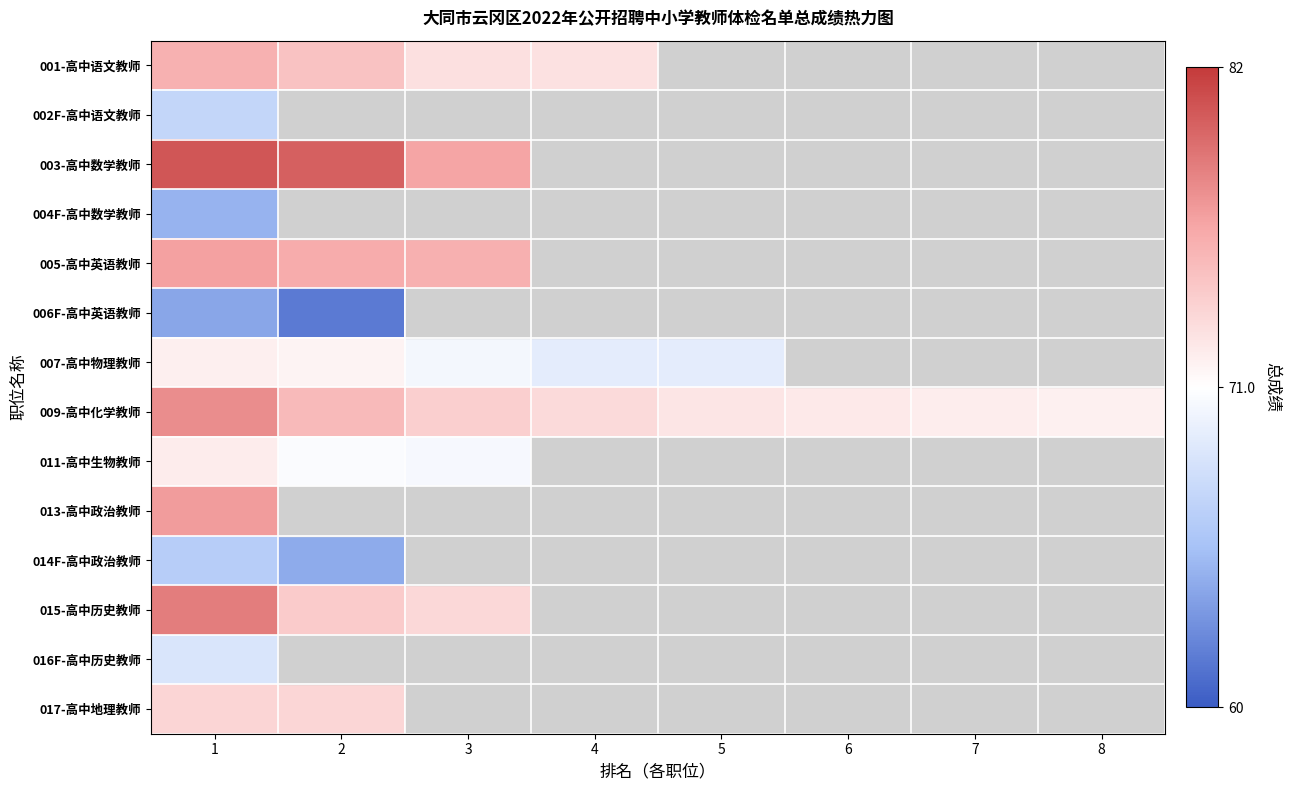

At how many categories does at least one series exceed 76?

3